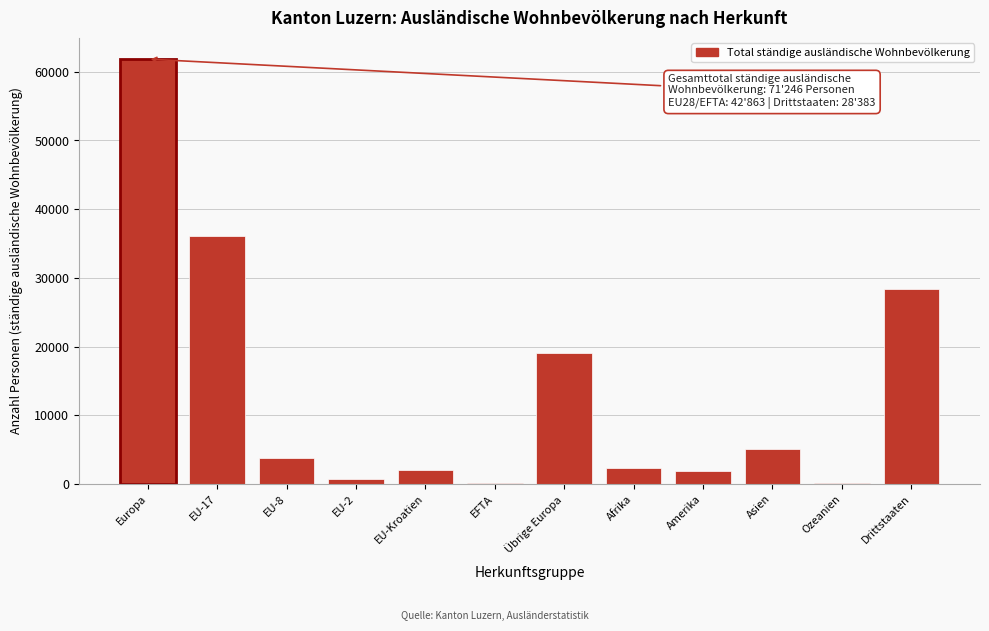

Which label corresponds to the largest value in the chart?

Europa